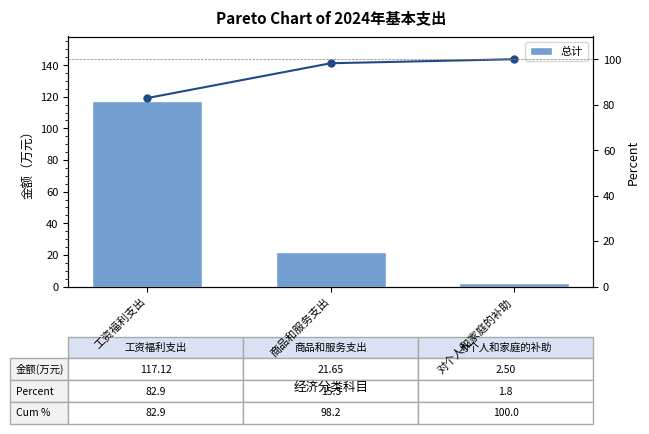

How many data points in 累计百分比 are above 98?

2